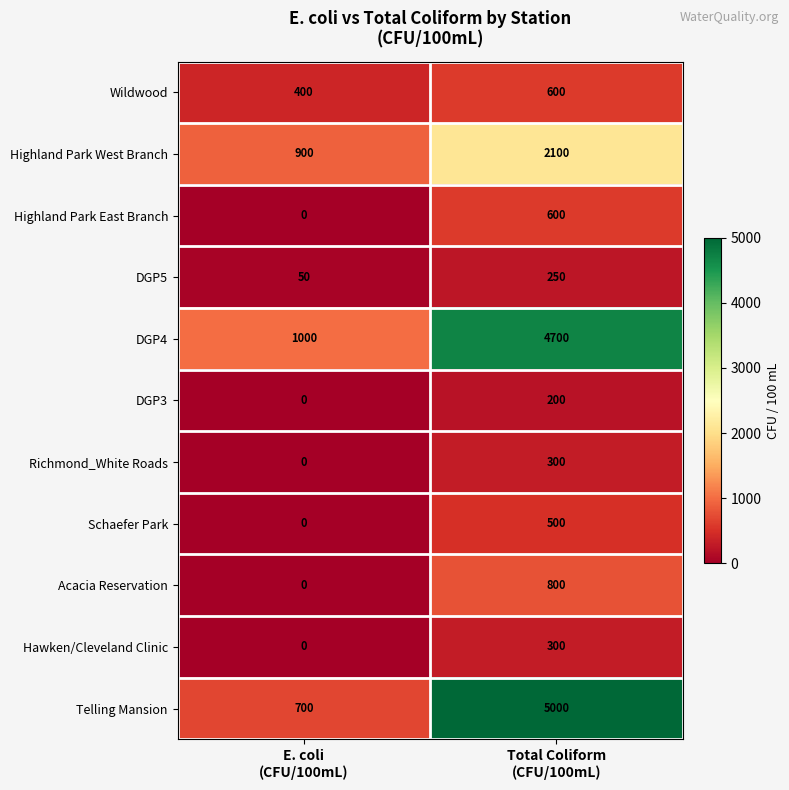

What is the difference between the highest and lowest values at E. coli
(CFU/100mL)?

1000